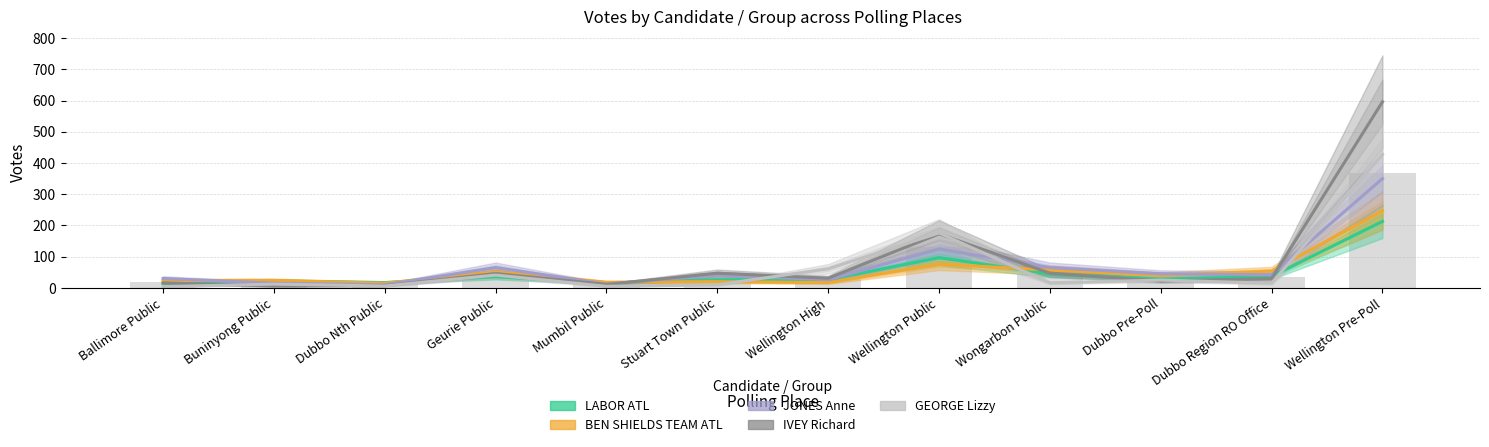

Reading right to left, what are all the values shown in this chart?

LABOR ATL: 213	37	28	45	97	26	26	15	36	17	22	14
BEN SHIELDS TEAM ATL: 247	54	40	57	76	17	20	18	51	15	24	23
JONES Anne: 350	42	45	65	125	26	41	12	65	10	15	30
IVEY Richard: 596	30	22	47	173	31	47	11	46	7	6	16
GEORGE Lizzy: 427	15	25	16	176	61	10	5	41	6	12	4